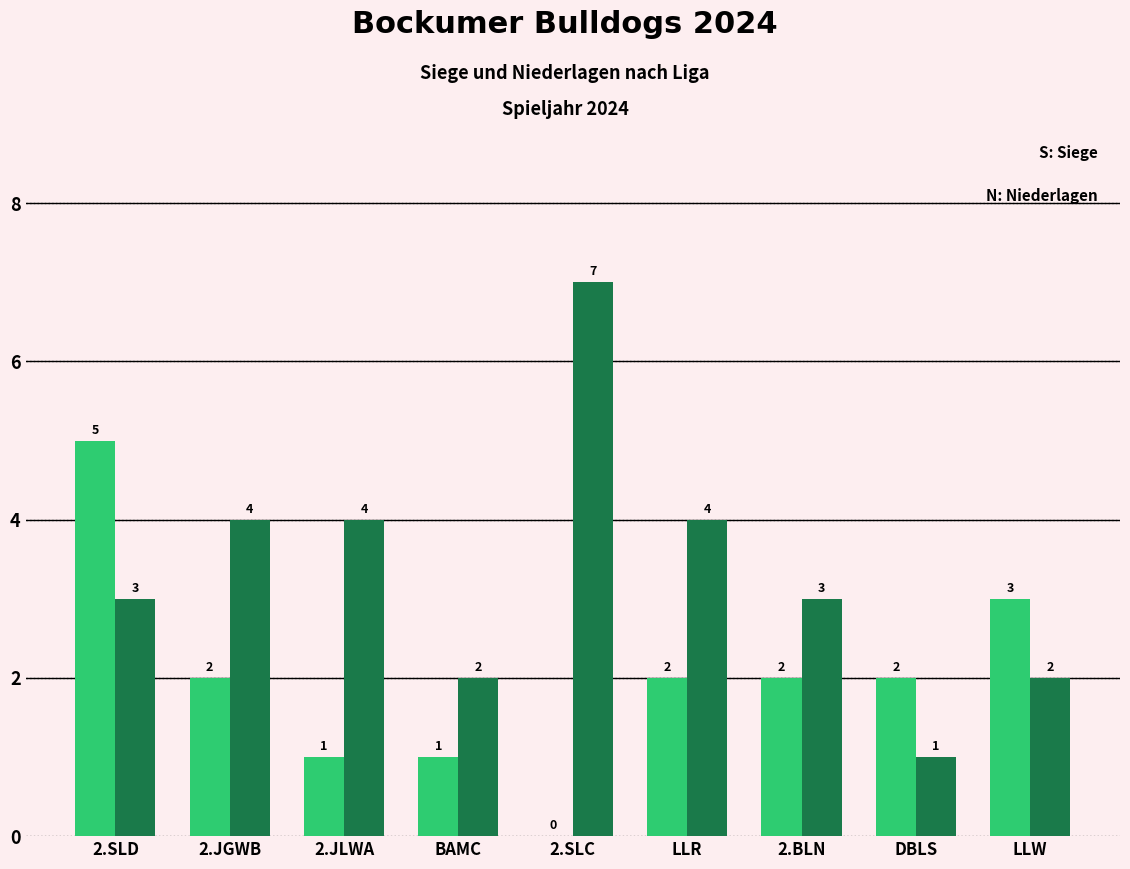

What is the maximum value shown in the chart?

7